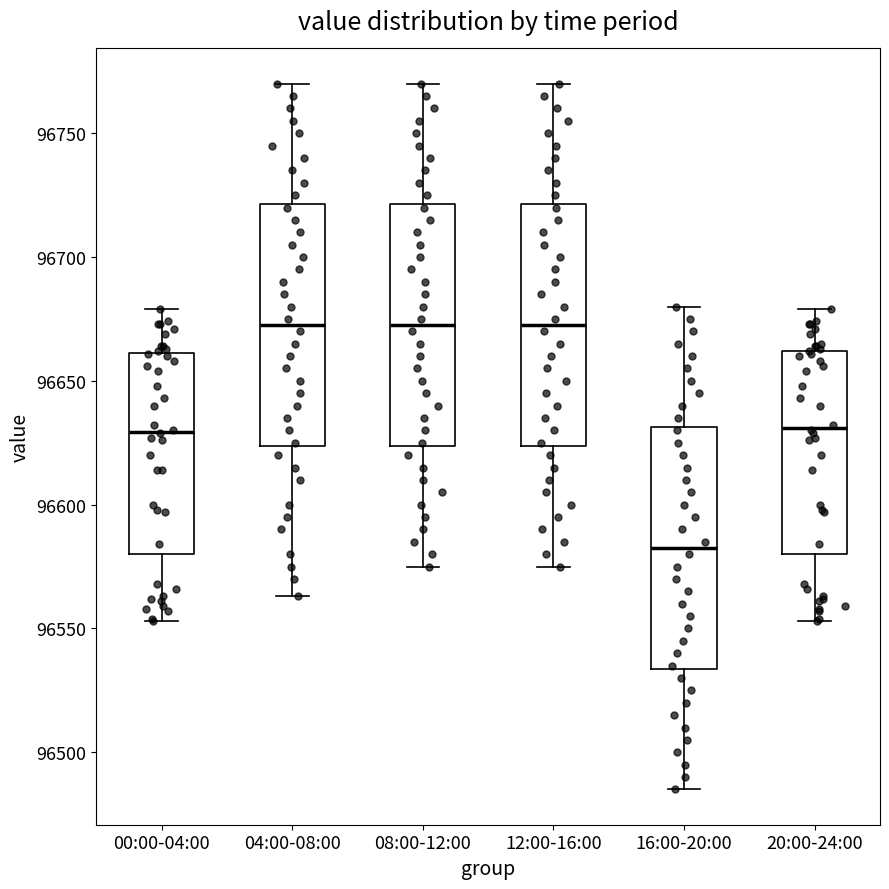

Reading left to right, read every box against the y-axis: the position of its median line, the range the box covers, and the ends of its whiskers. The values are not printed on the chart, so give them approximately, as read against the axis.

00:00-04:00: median 96630, box 96580 to 96660, whiskers 96555 to 96680
04:00-08:00: median 96675, box 96625 to 96720, whiskers 96565 to 96770
08:00-12:00: median 96675, box 96625 to 96720, whiskers 96575 to 96770
12:00-16:00: median 96675, box 96625 to 96720, whiskers 96575 to 96770
16:00-20:00: median 96585, box 96535 to 96630, whiskers 96485 to 96680
20:00-24:00: median 96630, box 96580 to 96660, whiskers 96555 to 96680